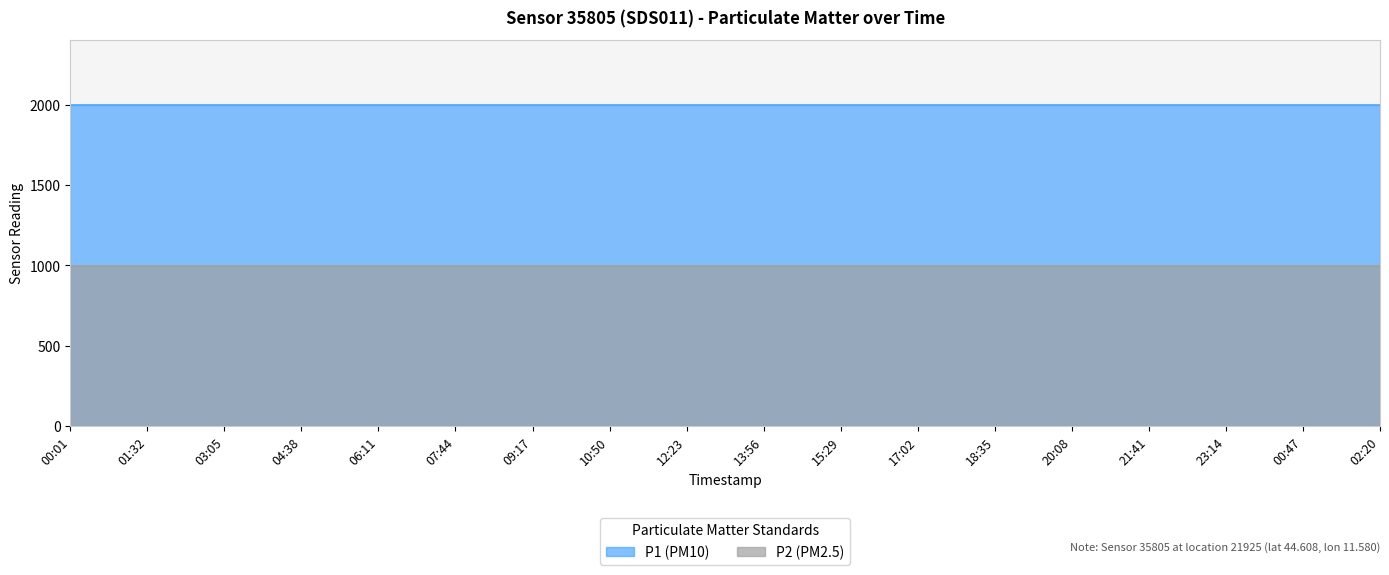

Read the P1 value at 00:47.

1999.9